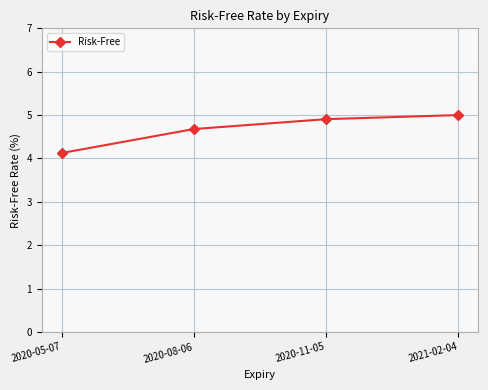

What is the sum of the values at 2020-08-06 and 2021-02-04?

9.7